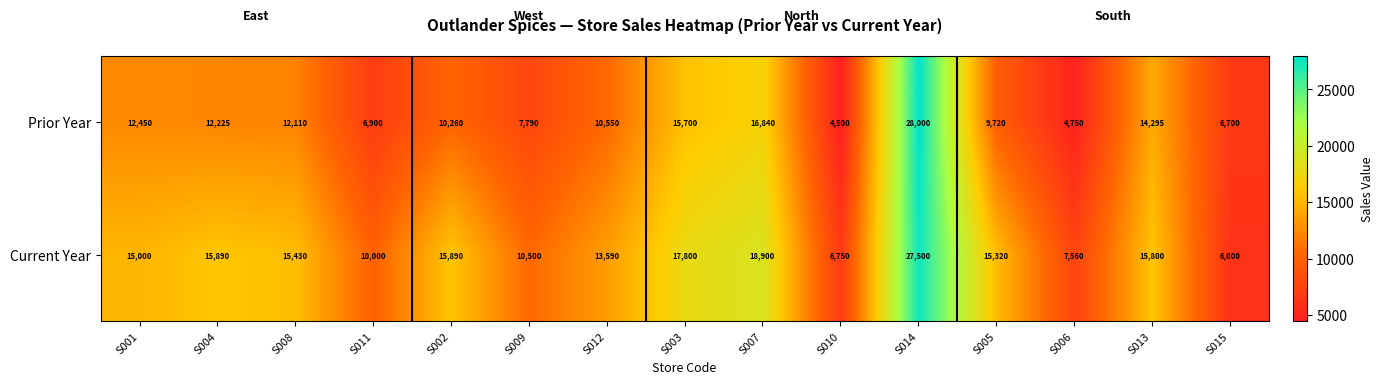

Which series has the largest range (max minus min)?

Prior Year